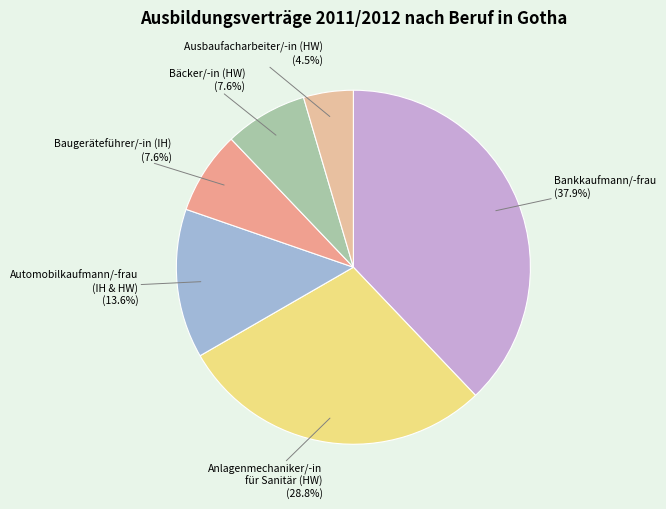

Does Ausbaufacharbeiter/-in (HW) account for over 50% of the chart?

No